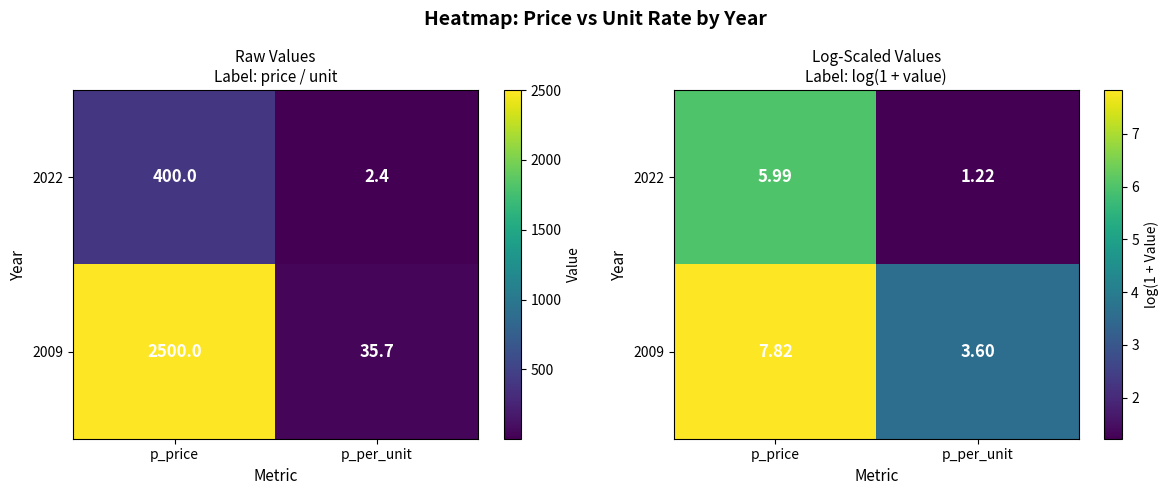

True or false: 2009 has a value of 7.8 at p_price.

True